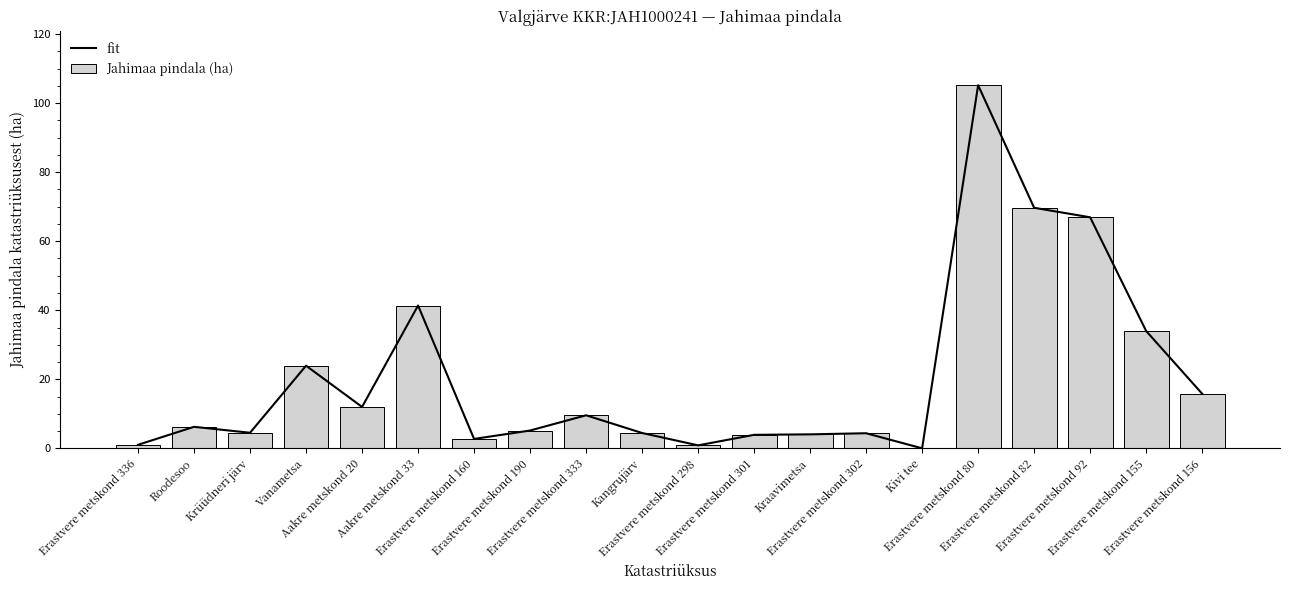

What is the total value across all series at Vanametsa?

47.9